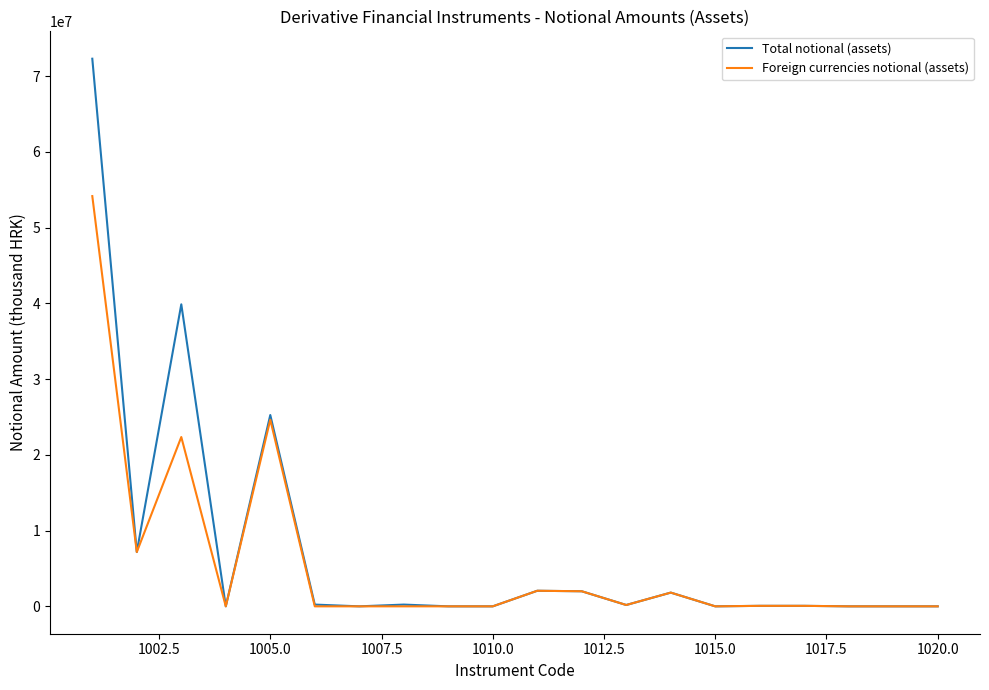

Which series has the widest spread of values?

Total notional (assets)